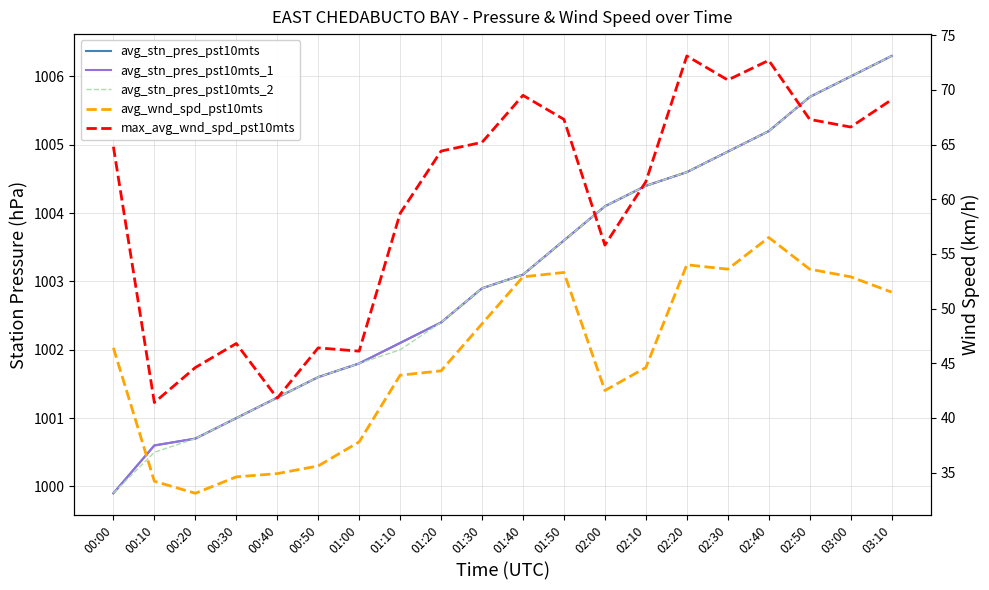

Rank the series by their maximum value, from highest to lowest.

avg_stn_pres_pst10mts, avg_stn_pres_pst10mts_1, avg_stn_pres_pst10mts_2, max_avg_wnd_spd_pst10mts, avg_wnd_spd_pst10mts